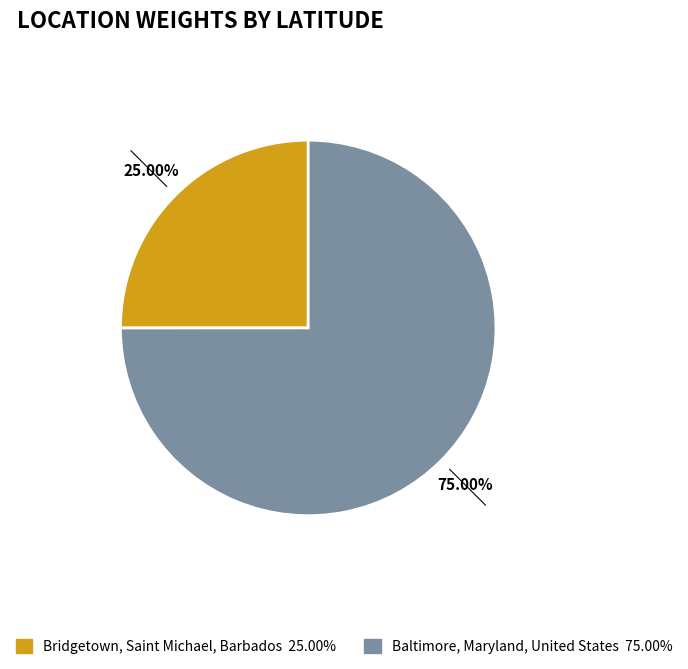

The Baltimore, Maryland, United States slice represents 75% of the pie. True or false?

True